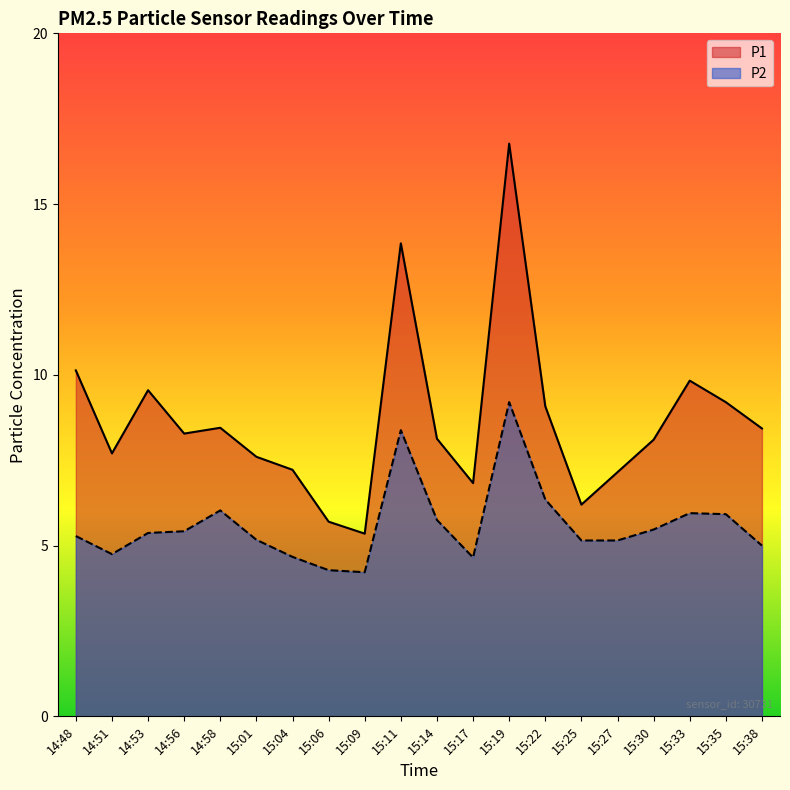

Which series has the largest total across all categories?

P1